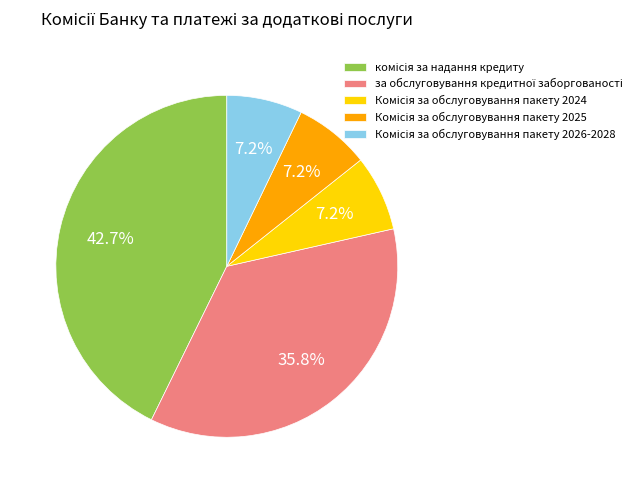

Is there any slice that represents more than half of the pie?

No